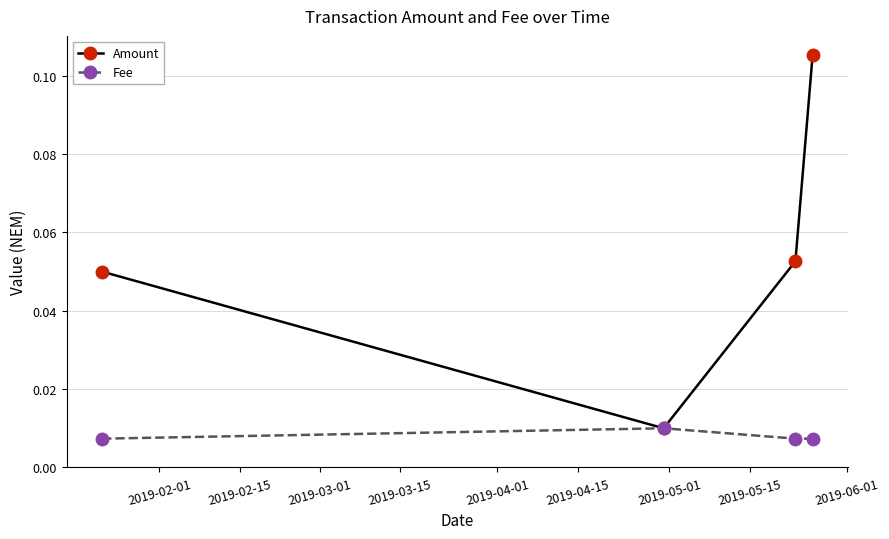

List the series in order of their peak value, highest first.

Amount, Fee